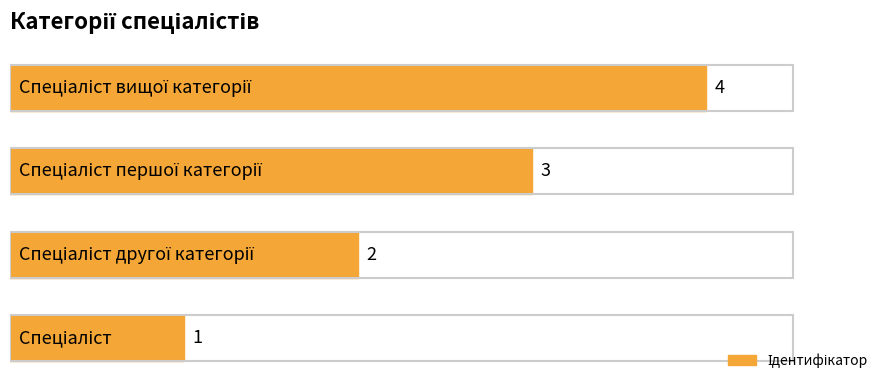

What is the minimum value shown in the chart?

1